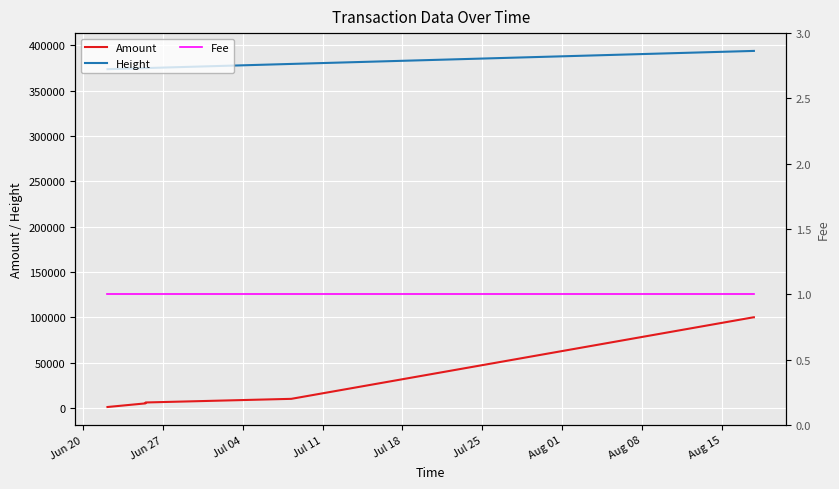

True or false: Height and Amount intersect in this chart.

False